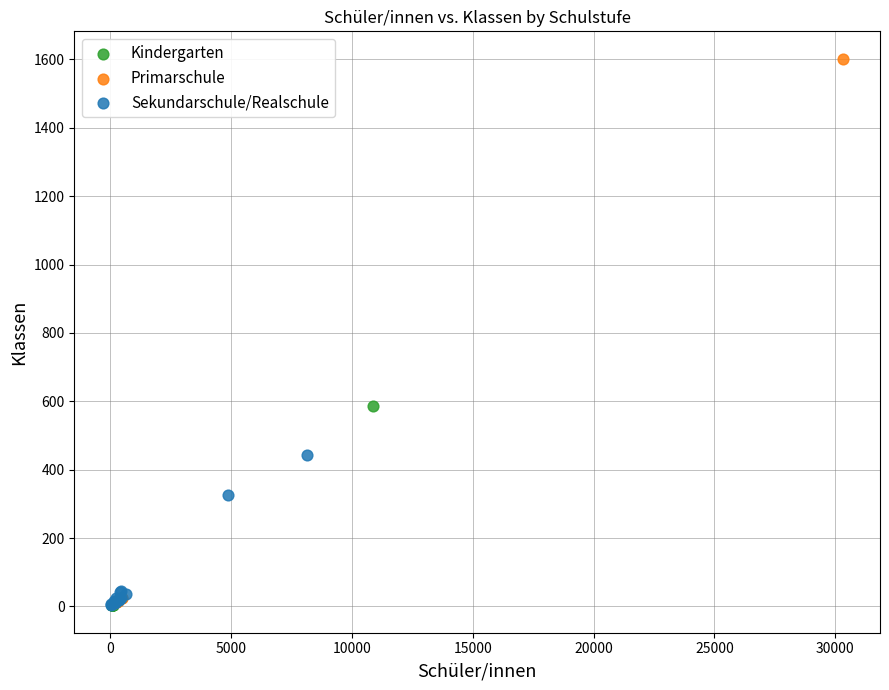

What are all the series names shown in the legend?

Kindergarten, Primarschule, Sekundarschule/Realschule